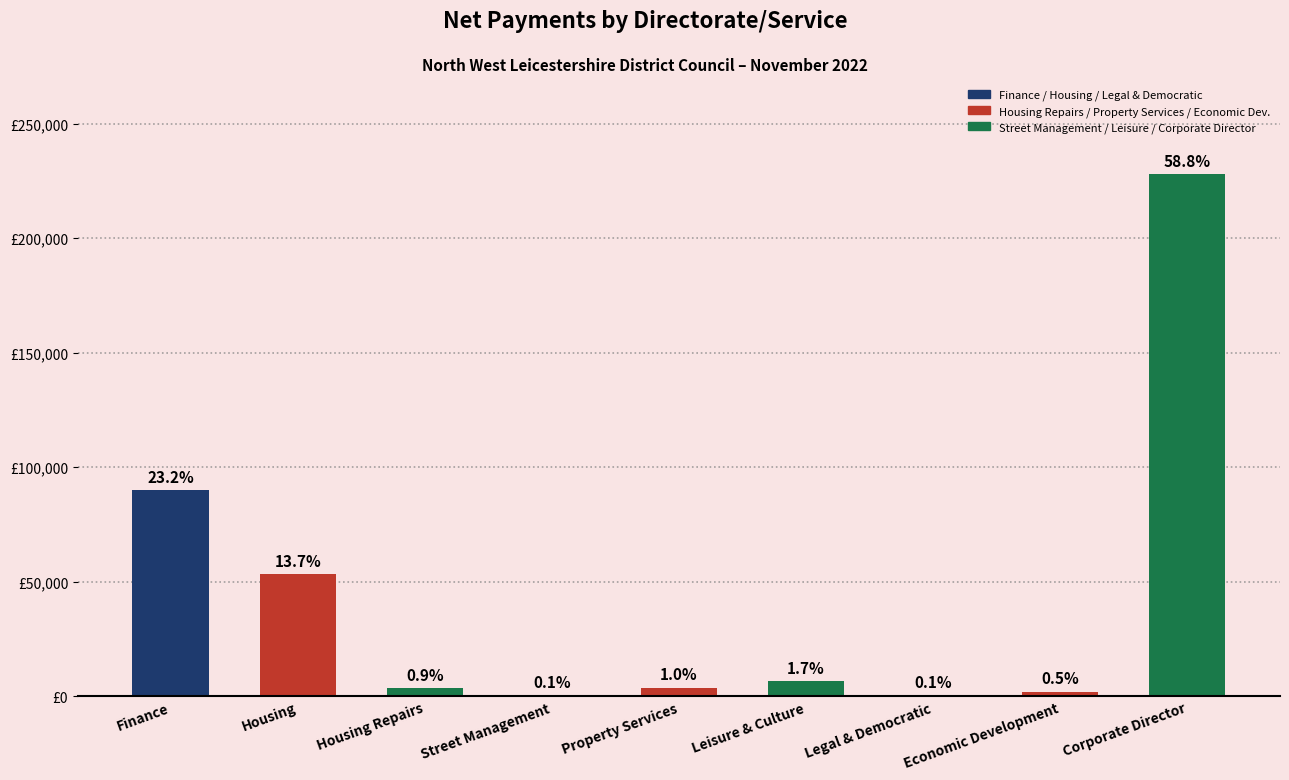

Are the bars horizontal?

No